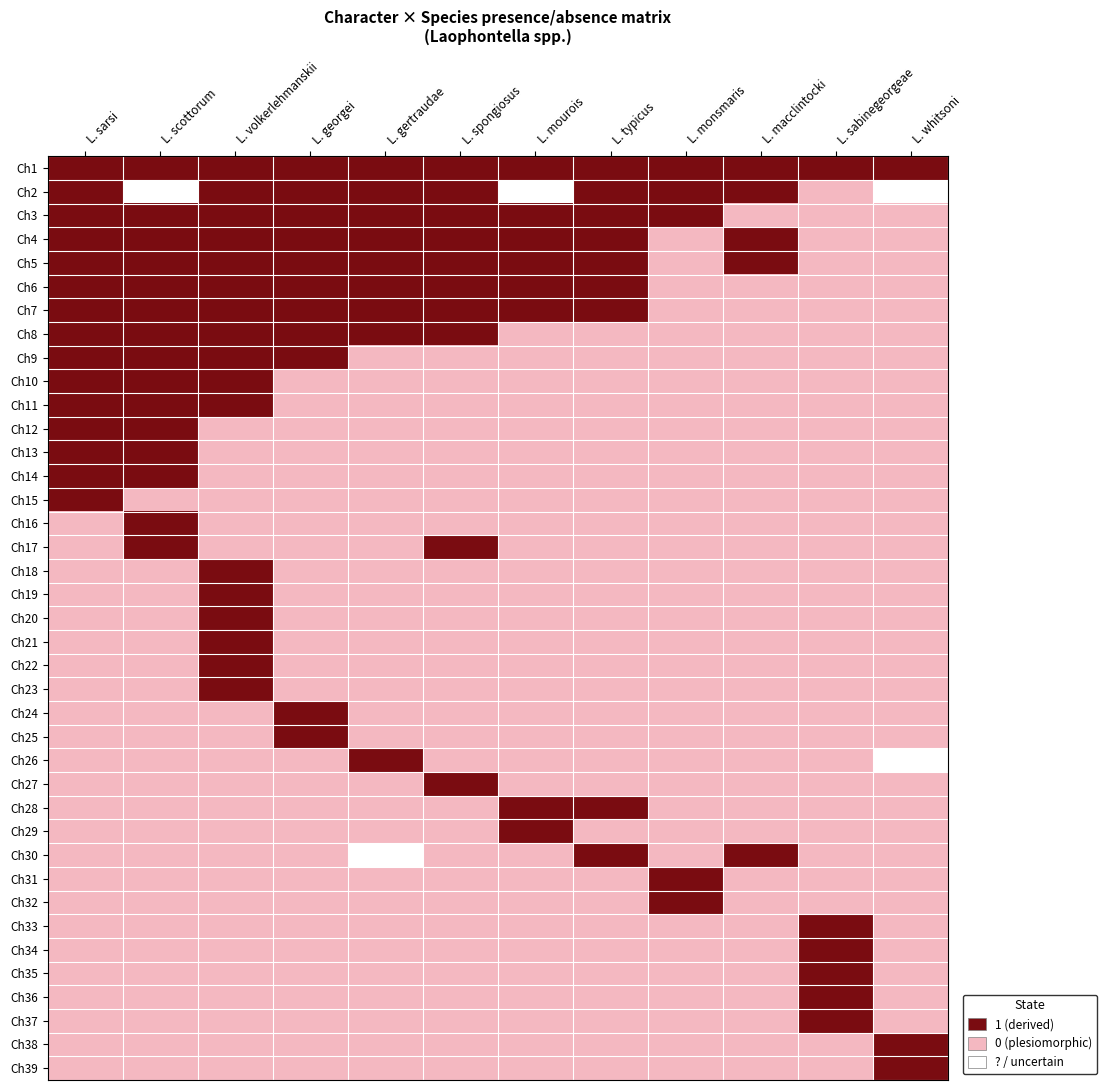

What is the maximum value for Ch29?

1.0